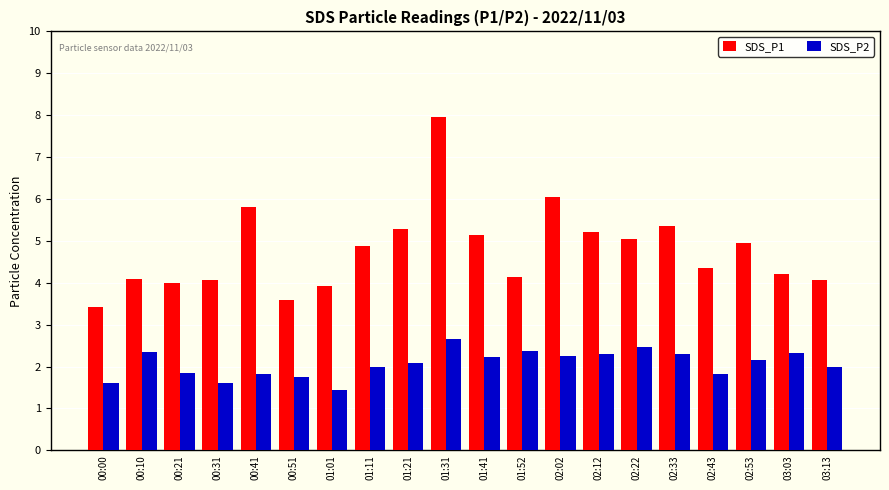

Which category has the highest value across all series?

01:31